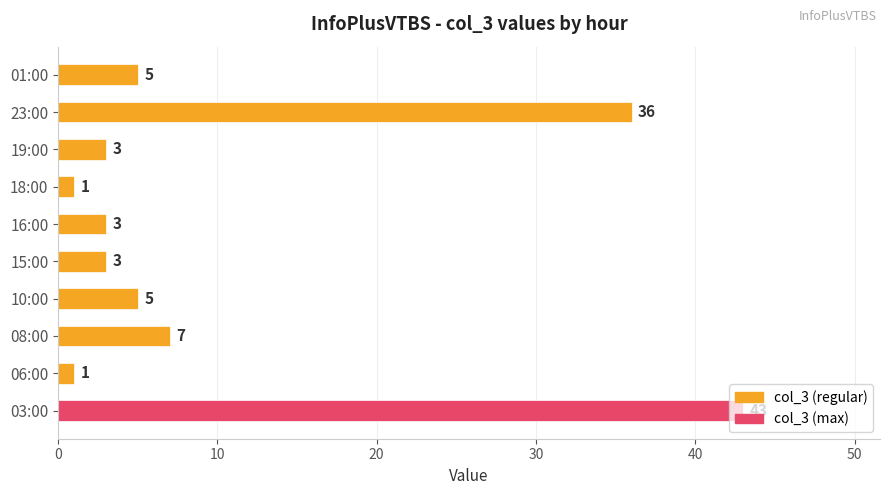

What is the greatest value displayed?

43